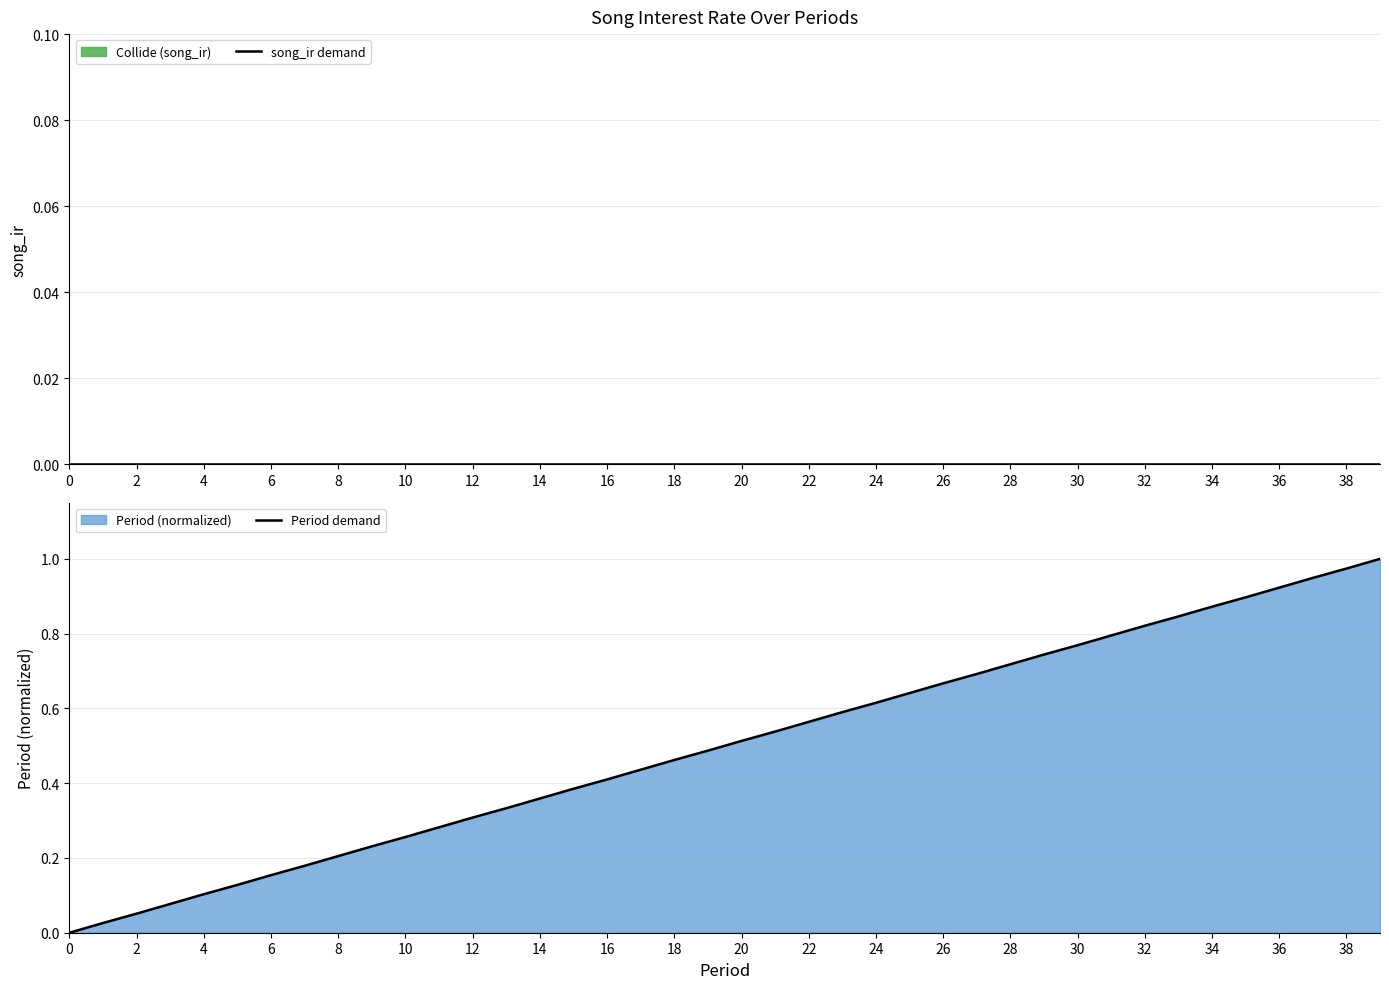

Which series has the largest total across all categories?

Period demand